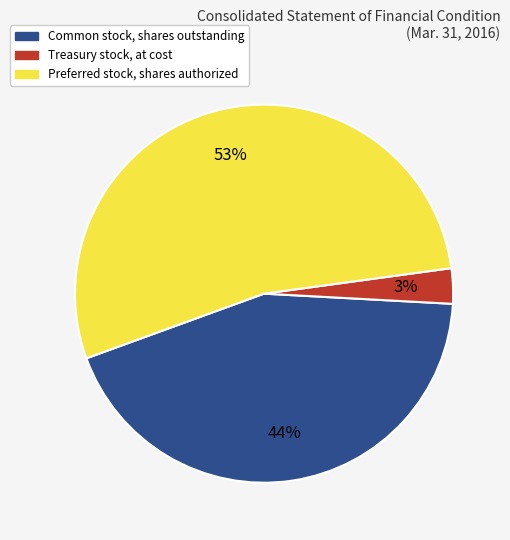

Rank the categories by value from highest to lowest.

Preferred stock, shares authorized, Common stock, shares outstanding, Treasury stock, at cost